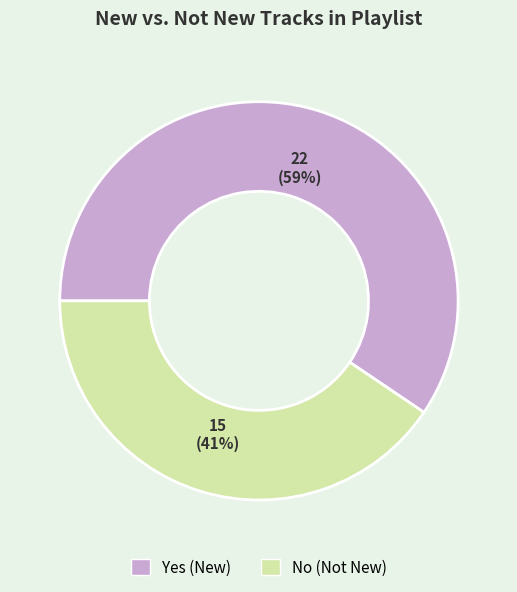

To the nearest percent, what percentage of the pie is No?

41%